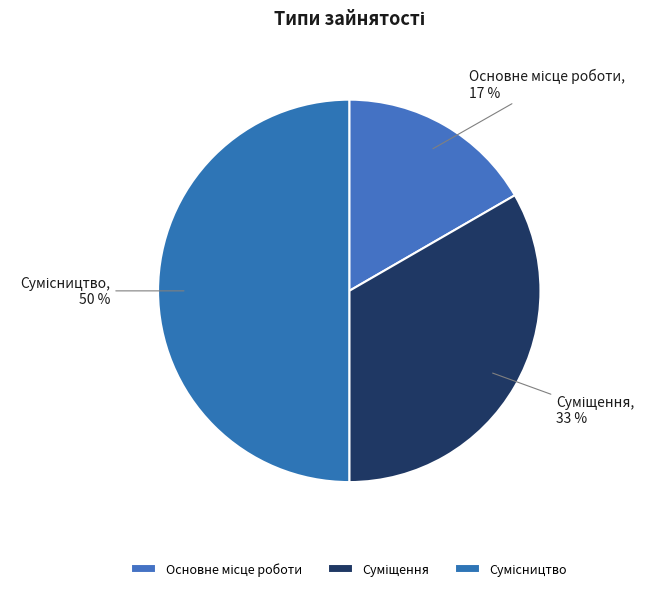

To the nearest percent, what is the average slice percentage?

33%